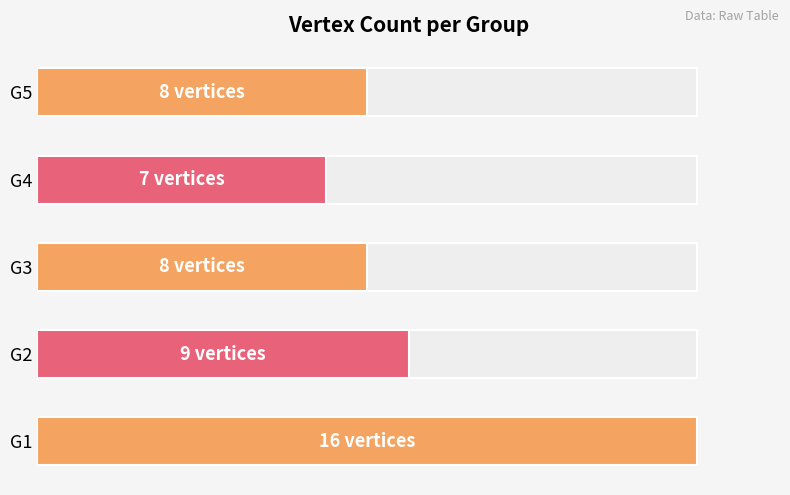

What is the approximate value at G3?

8